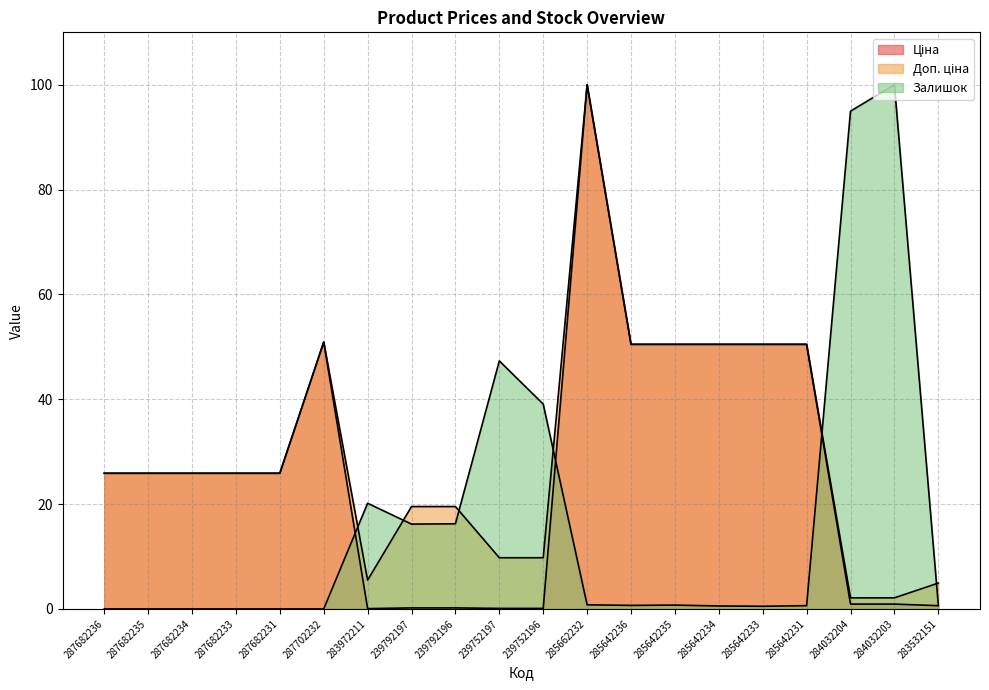

Which category has the lowest value across all series?

287682236